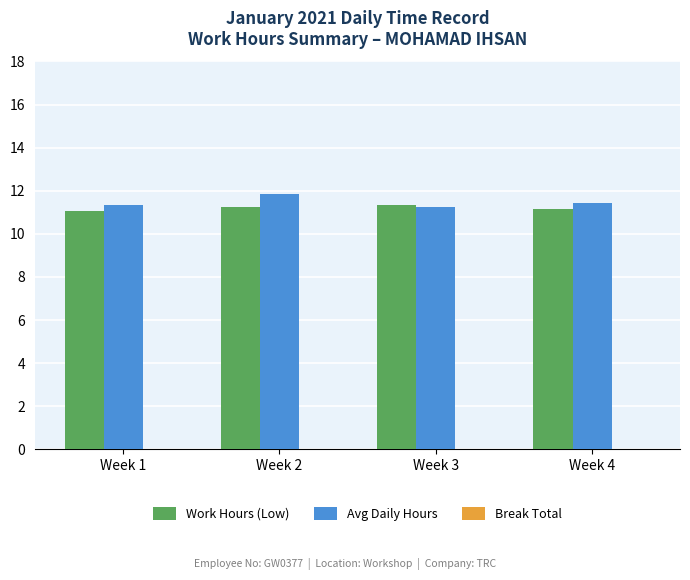

What is the difference between the maximum and minimum values in the Work Hours (Low) series?

0.3